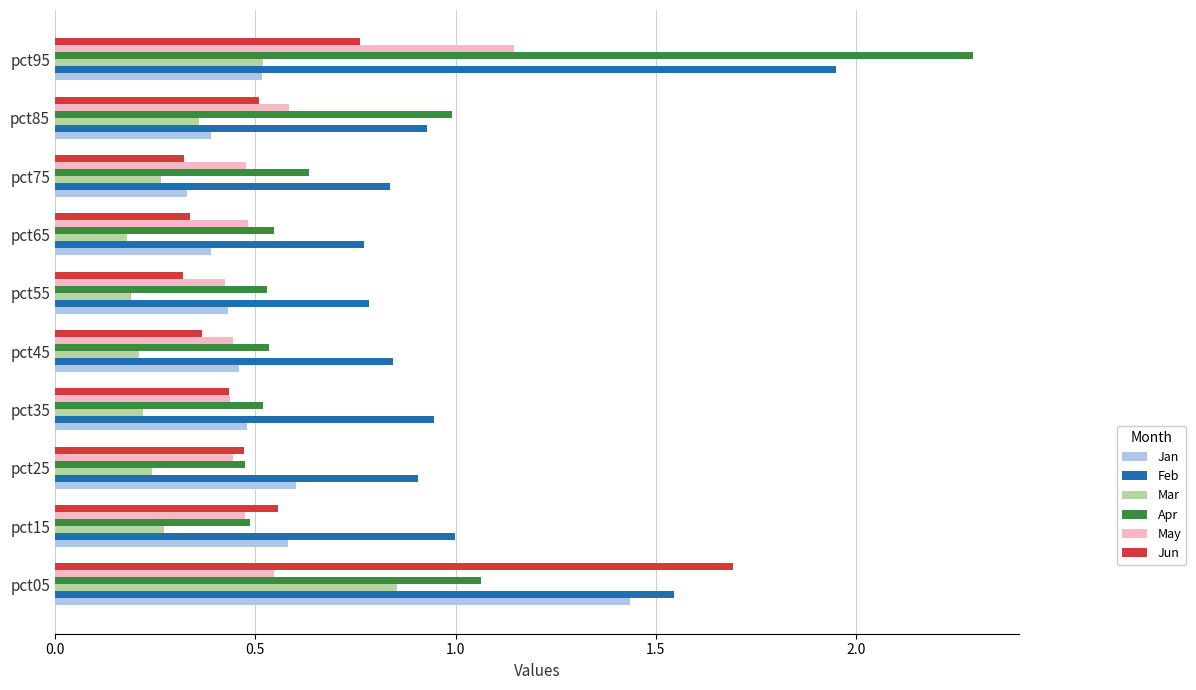

Count the Jan values in the range 0 to 1.

9